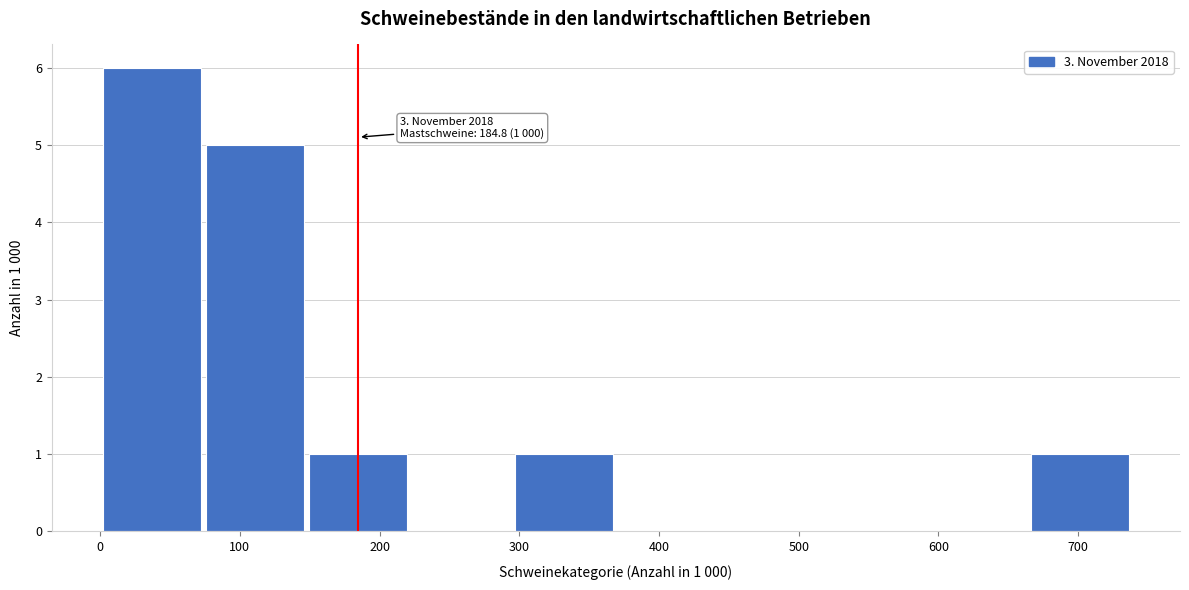

Which range on the x-axis has the tallest bar?

0 to 70